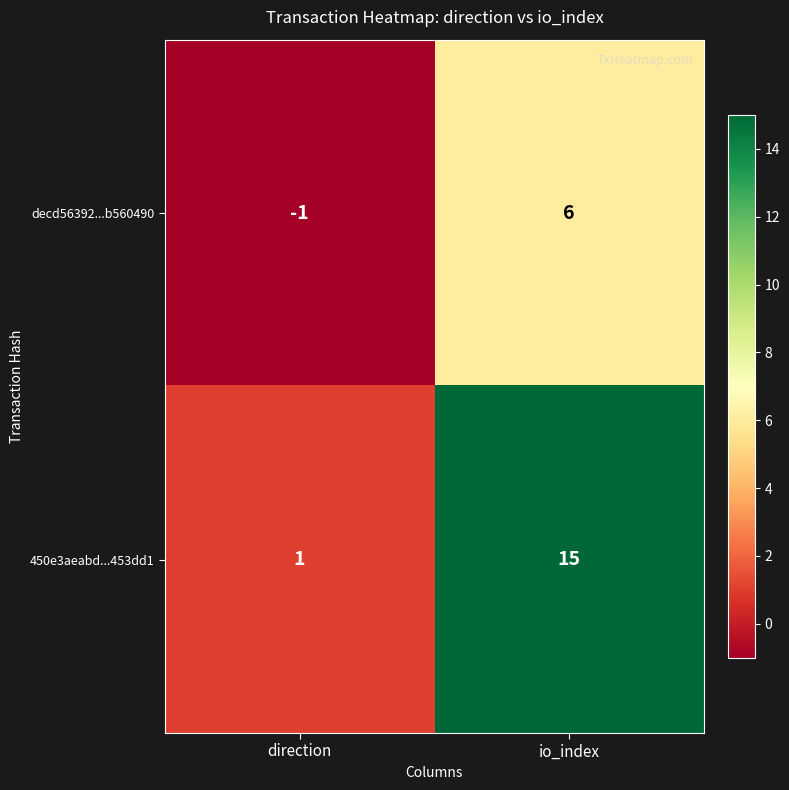

Rank the series by their average value, from lowest to highest.

decd56392...b560490, 450e3aeabd...453dd1